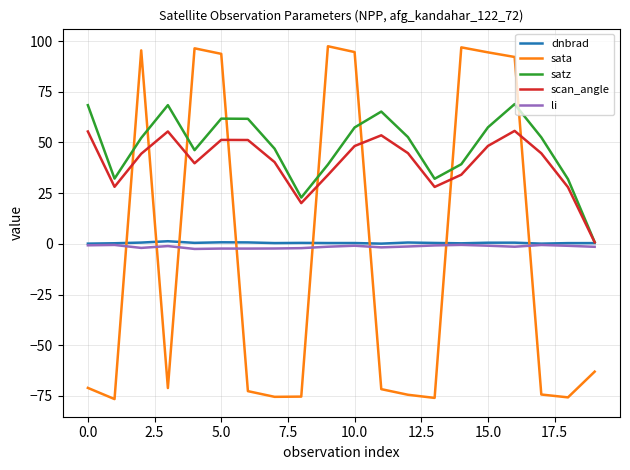

Which series has the largest range (max minus min)?

sata